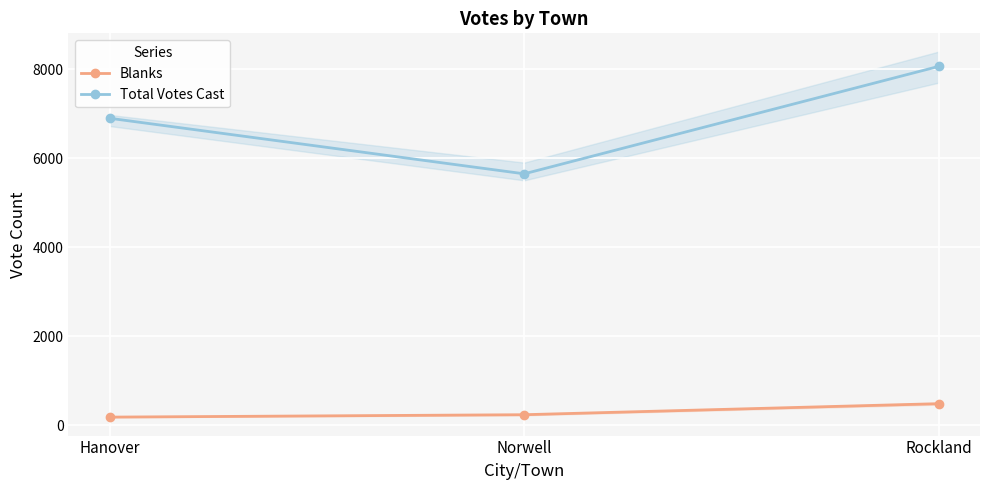

What is the difference between the maximum and second lowest values in the Total Votes Cast series?

1165